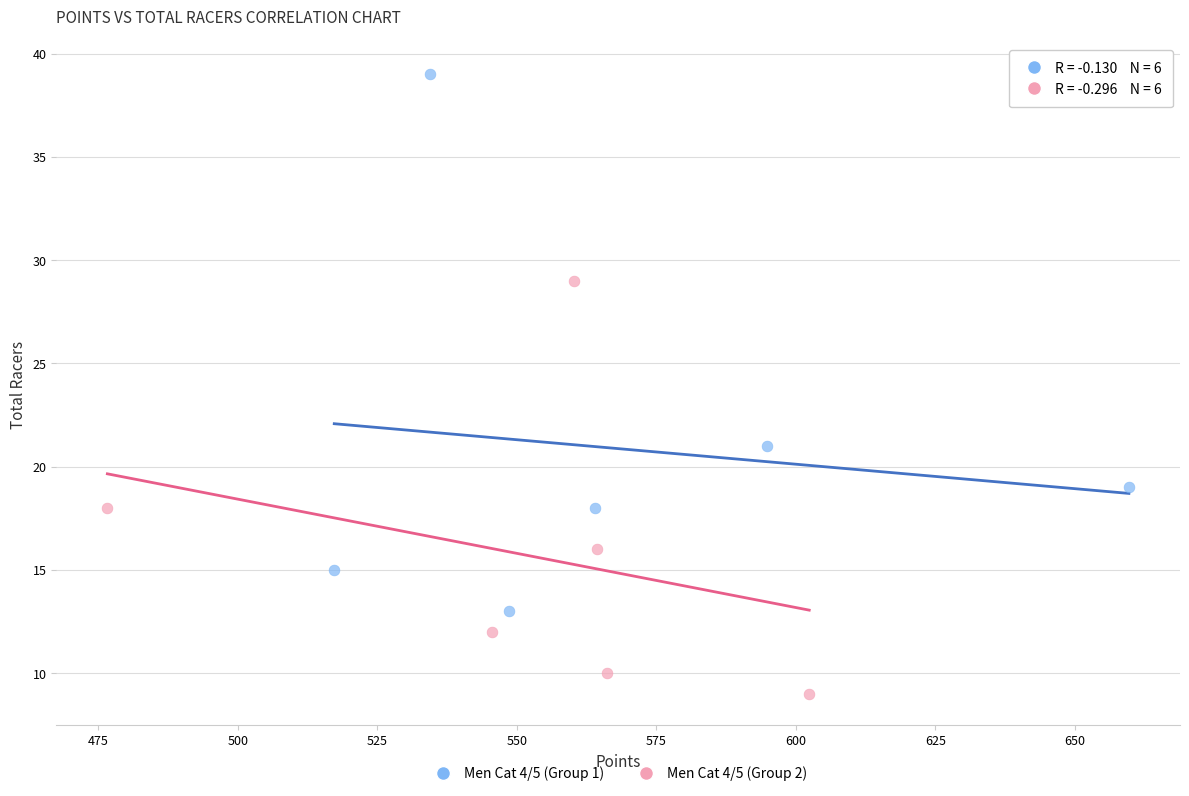

Which series contains the highest Y value?

Men Cat 4/5 (Group 1)